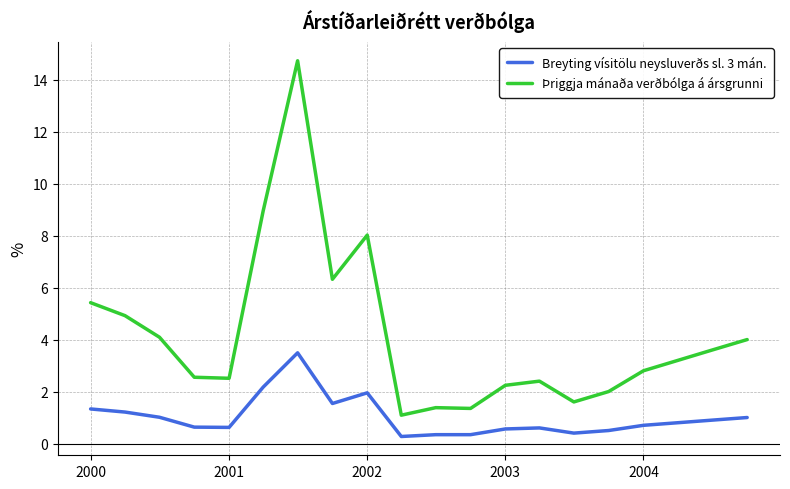

Rank the series by their maximum value, from lowest to highest.

Breyting vísitölu neysluverðs sl. 3 mán., Þriggja mánaða verðbólga á ársgrunni